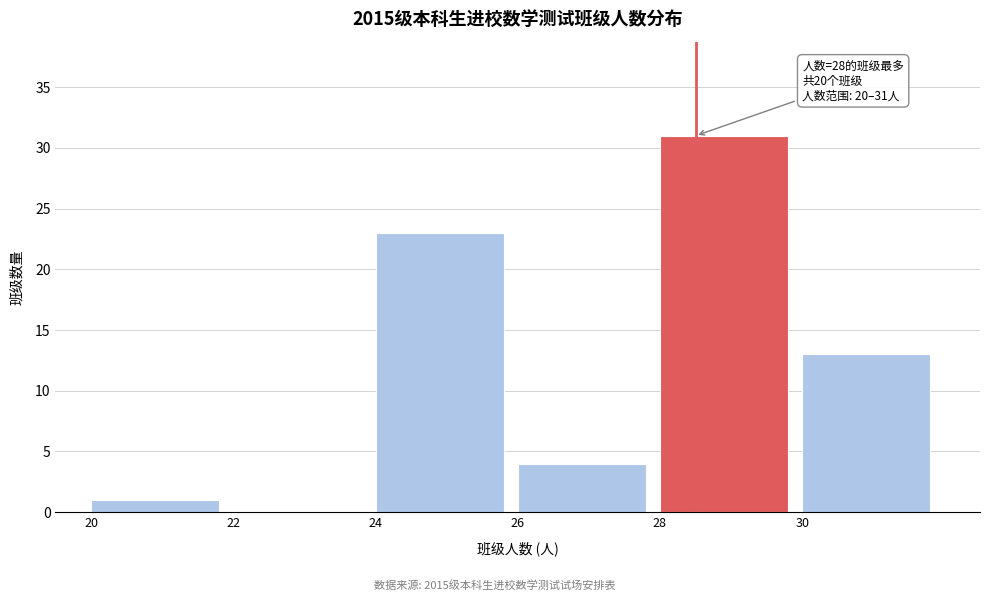

Reading right to left, extract all data points from this chart.

30=13	28=31	26=4	24=23	22=0	20=1